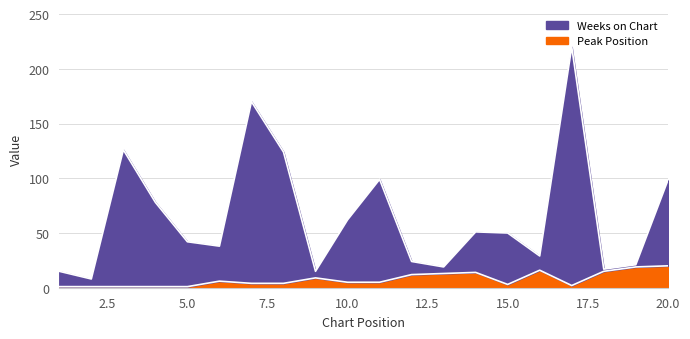

What is the greatest value displayed?

220